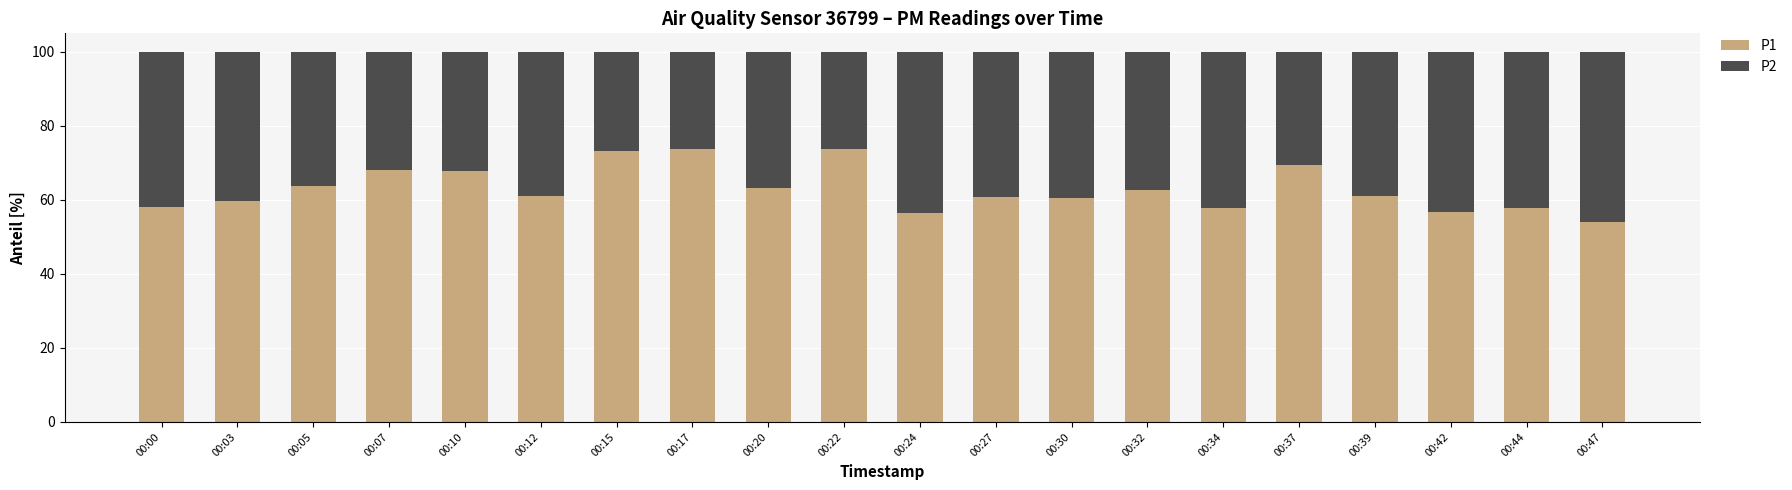

Where does the P1 series first go above 61?

00:05